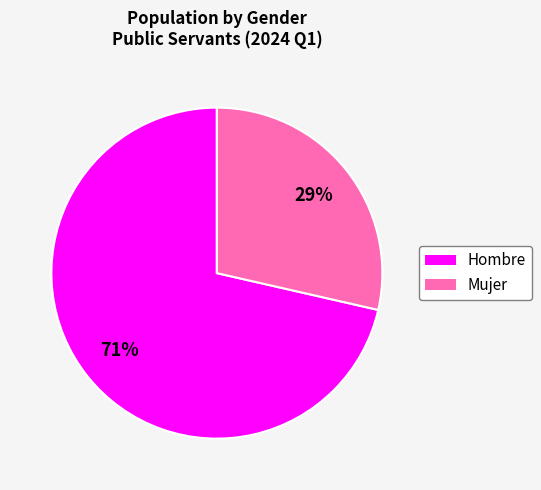

Between Mujer and Hombre, which is larger?

Hombre